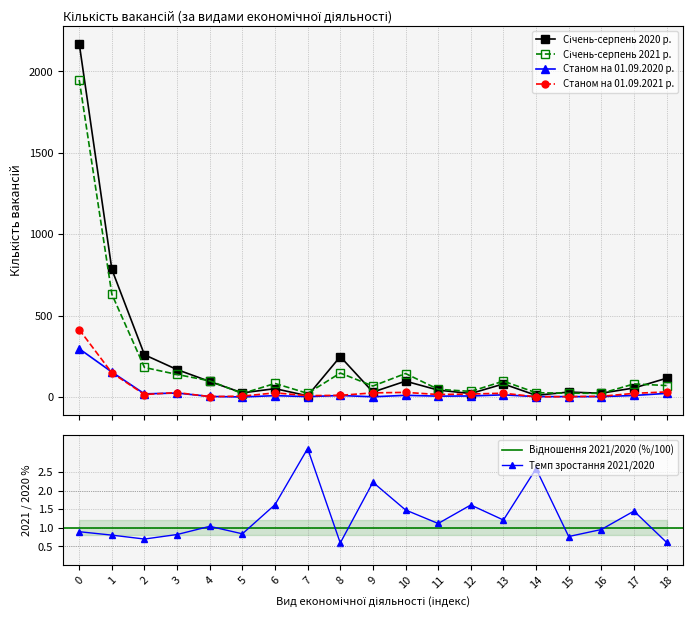

Where does the Темп зростання 2021/2020 series first go above 1?

4